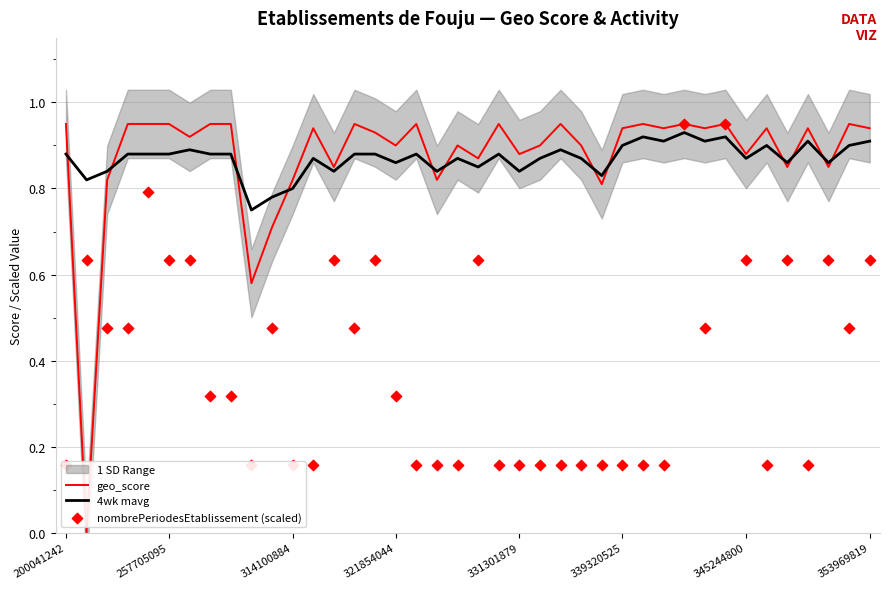

Which series has the largest Y range (max minus min)?

geo_score